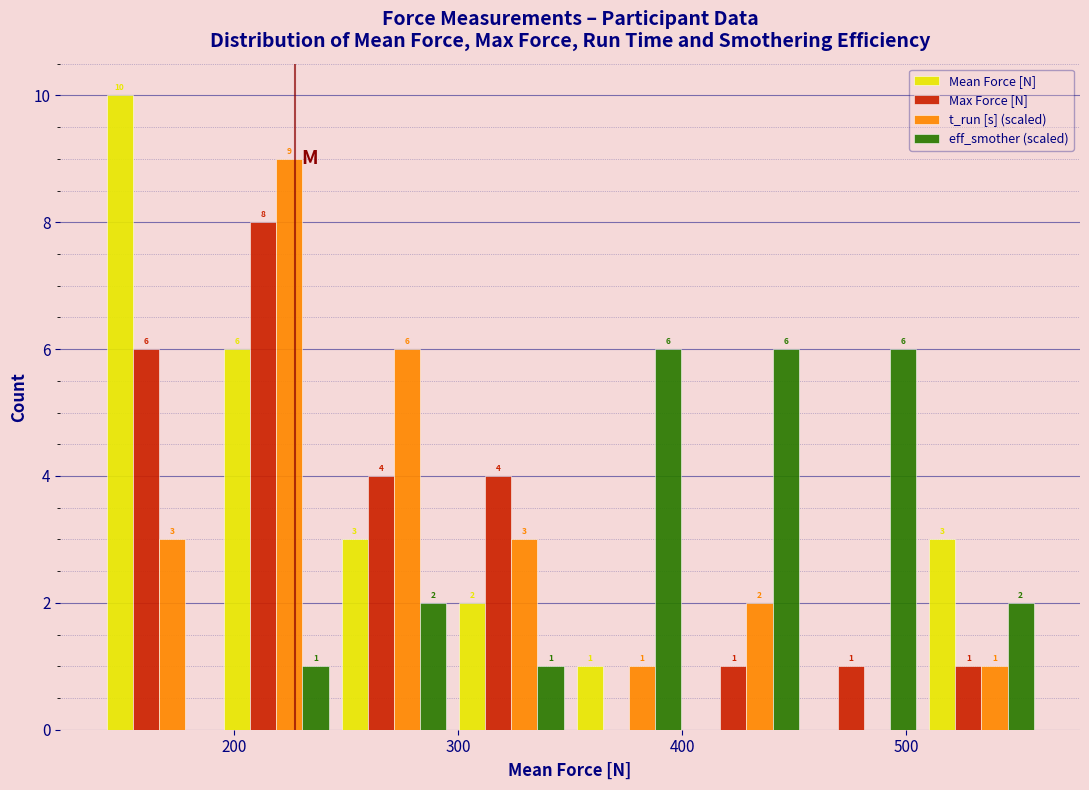

In the t_run [s] (scaled) series, which range on the x-axis has the tallest bar?

190 to 250